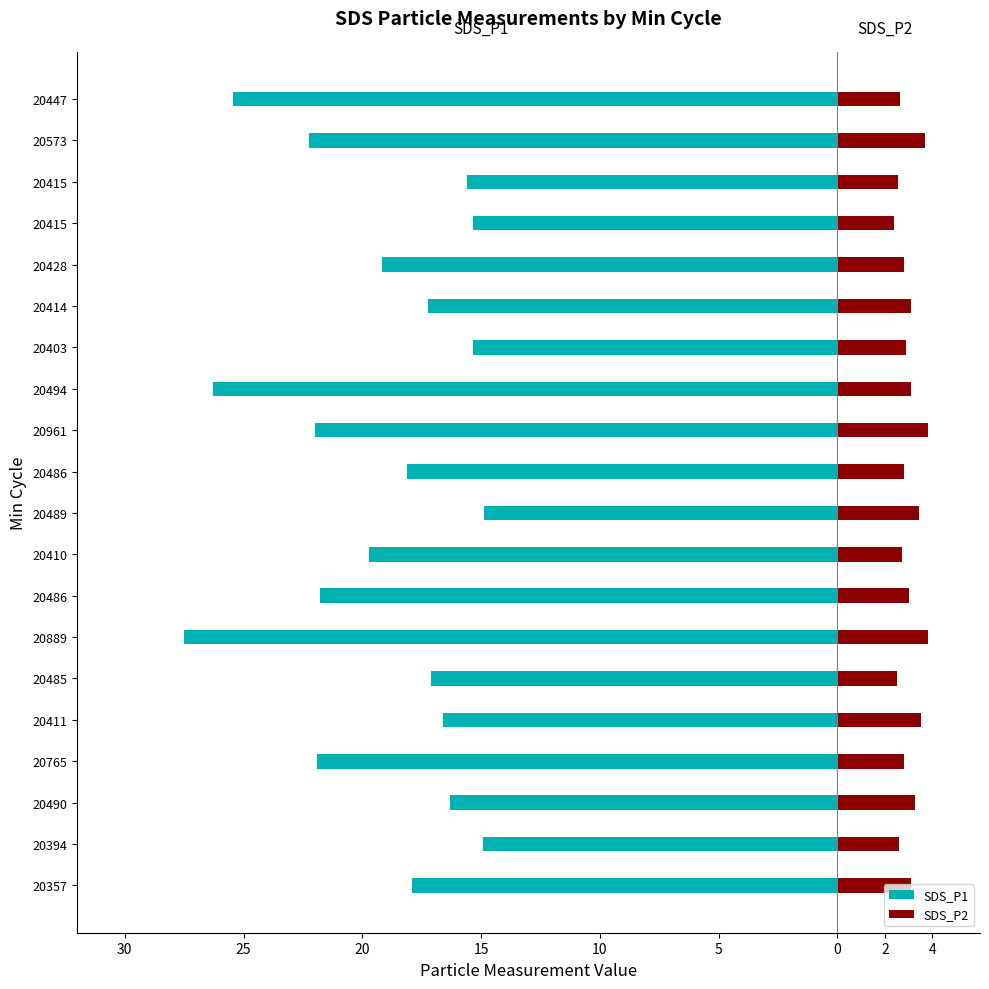

At how many categories does at least one series exceed -3?

20